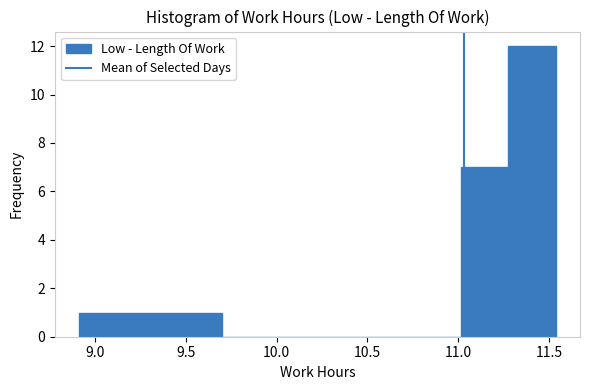

How tall is the bar that spans 11.00 to 11.30 on the x-axis? Neither the bar edges nor the heights are printed on the chart, so give them approximately, as read against the axes.

7